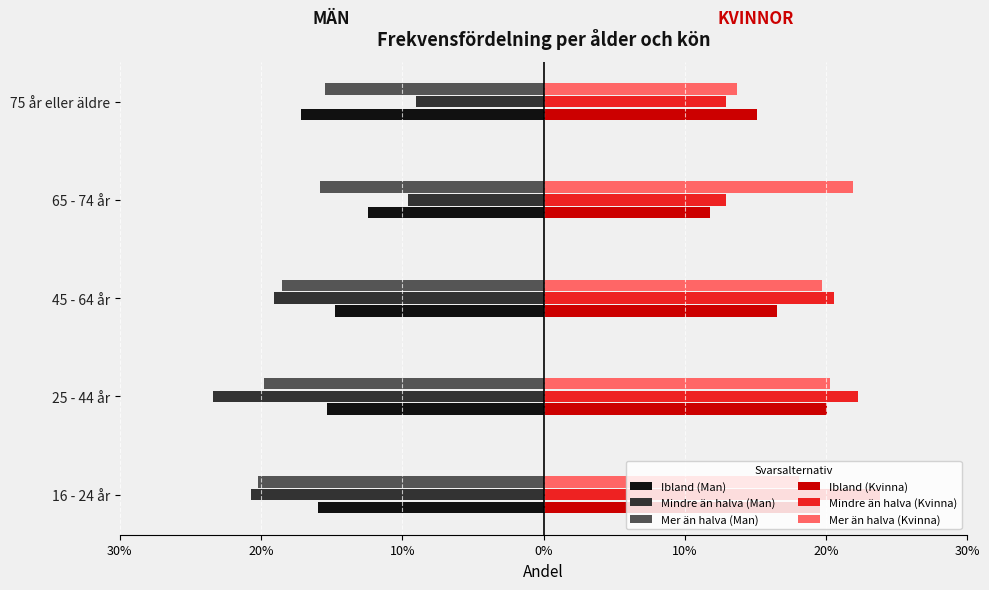

What is the value of the Mer än halva (Man) bar at the 3rd from the left?

-0.2